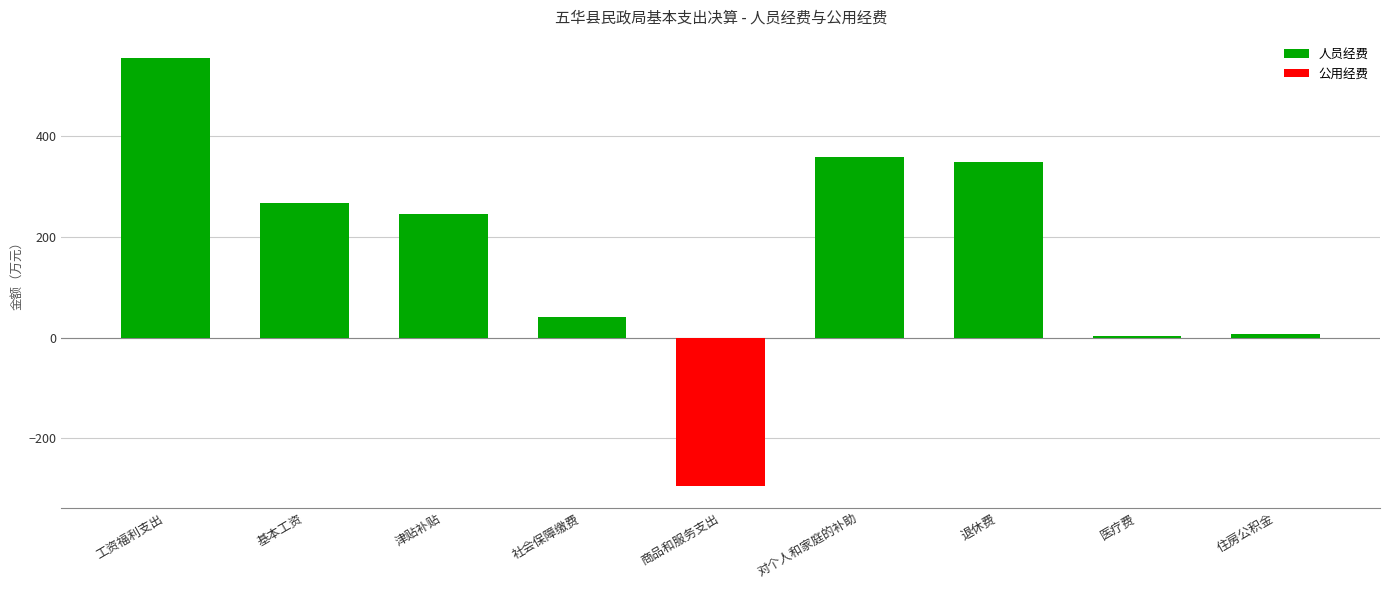

What is the total value across all series at 社会保障缴费?

41.2